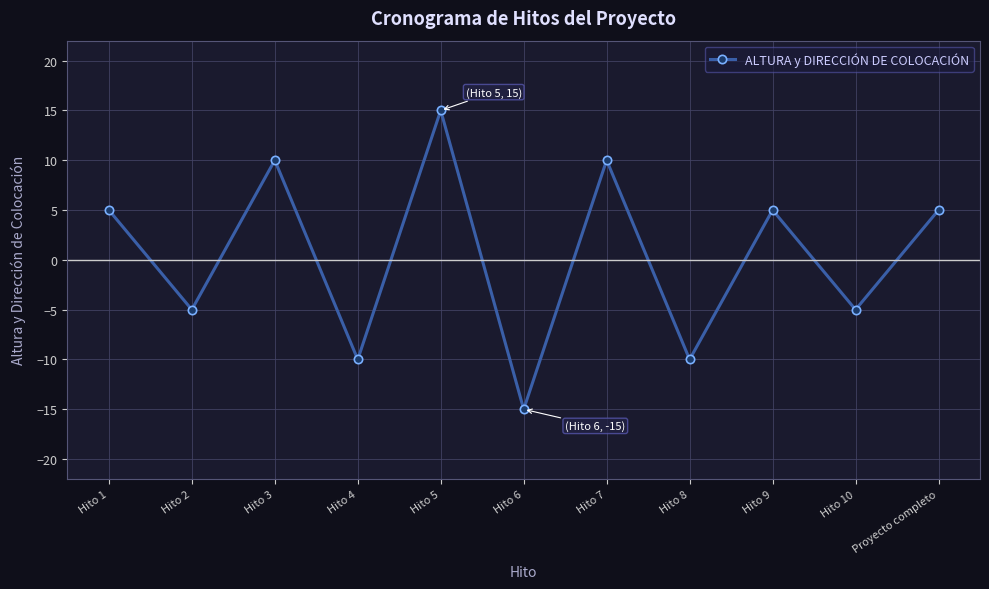

What position from the right is Hito 2?

10